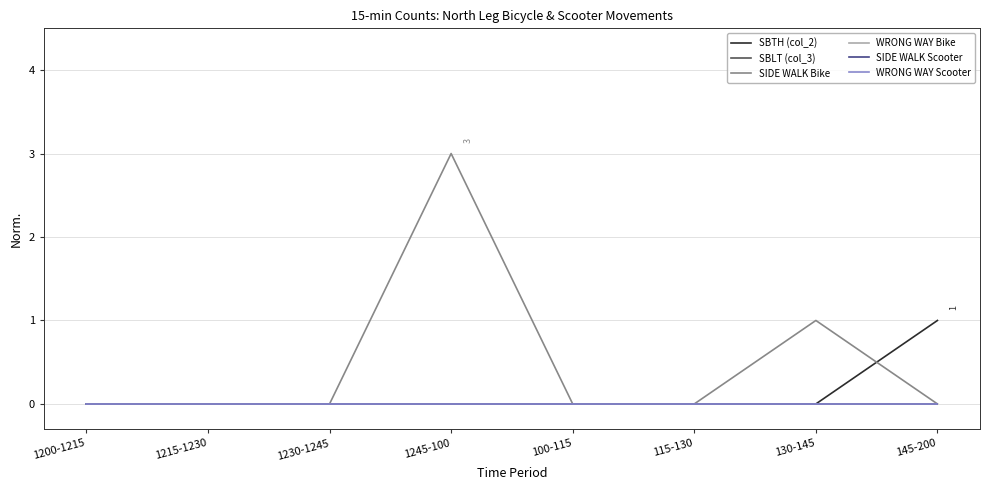

Rank the series at 1200-1215 from lowest to highest value.

SBTH (col_2), SBLT (col_3), SIDE WALK Bike, WRONG WAY Bike, SIDE WALK Scooter, WRONG WAY Scooter